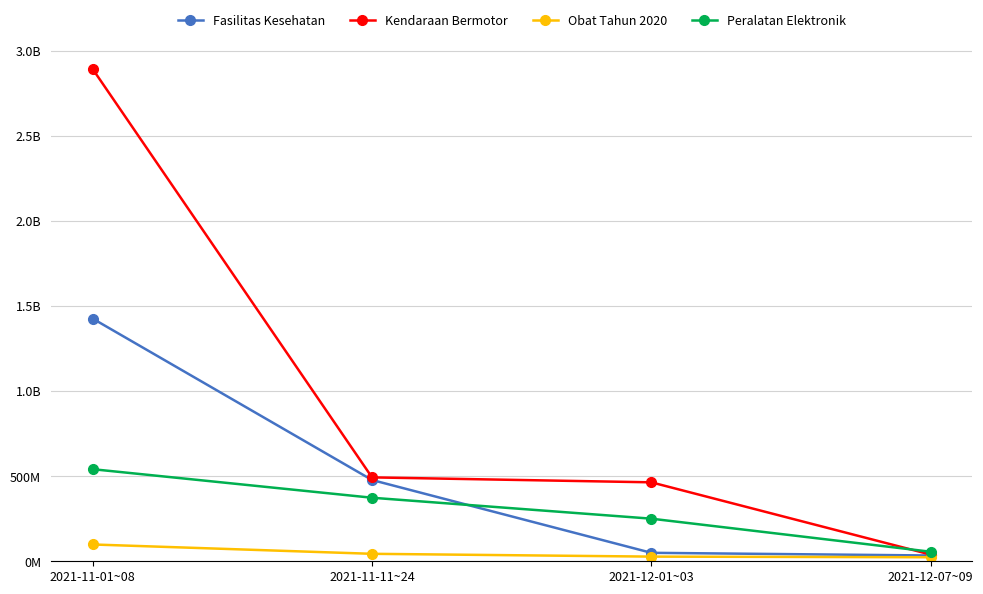

What is the maximum value for Fasilitas Kesehatan?

1425867900